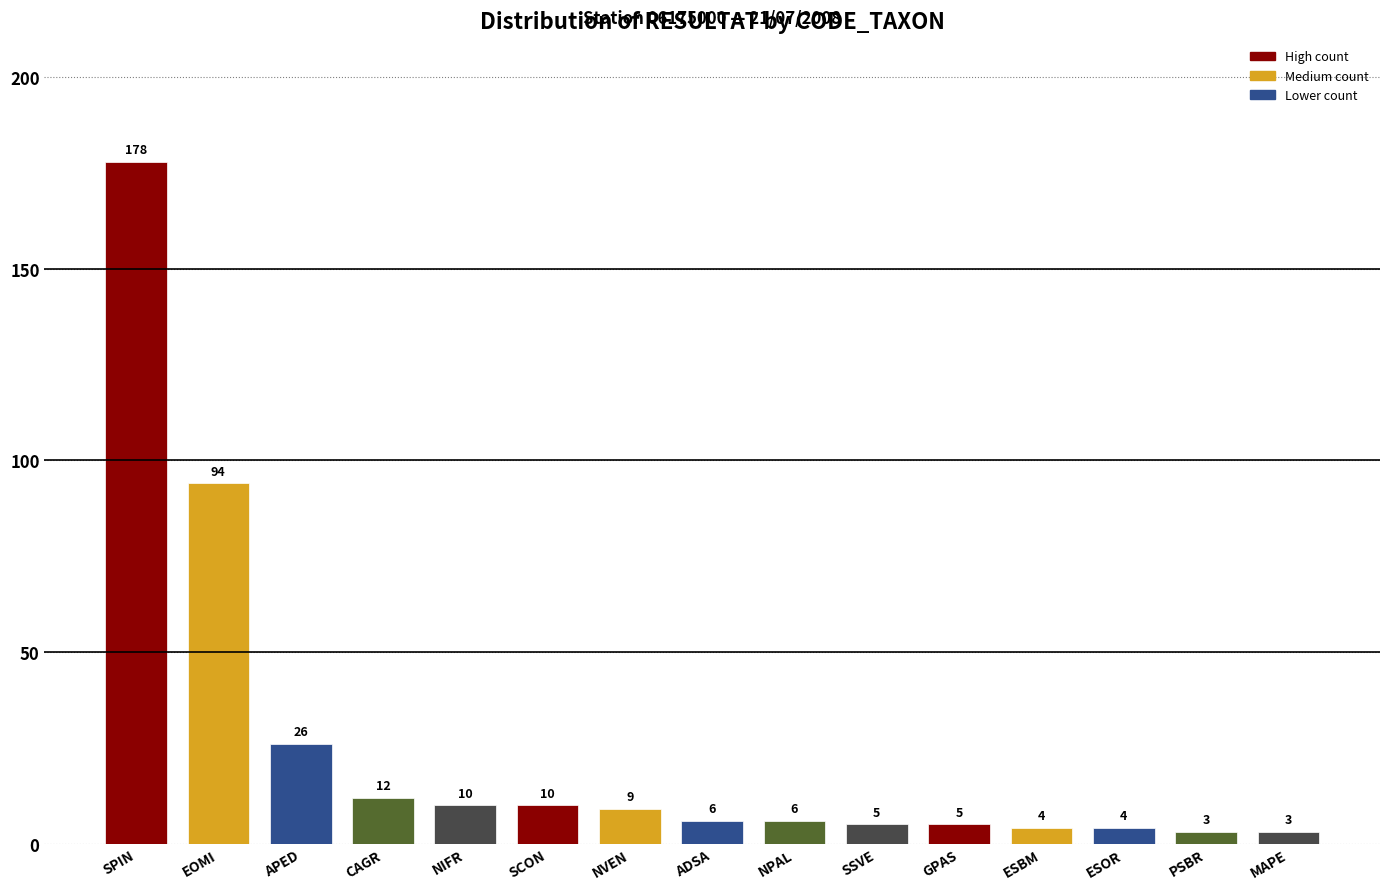

True or false: the data shows 3 at MAPE.

True